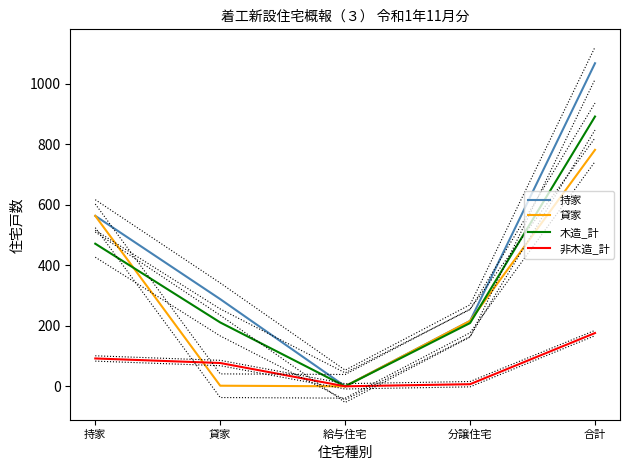

The value of 貸家 at 分譲住宅 is 216. True or false?

True